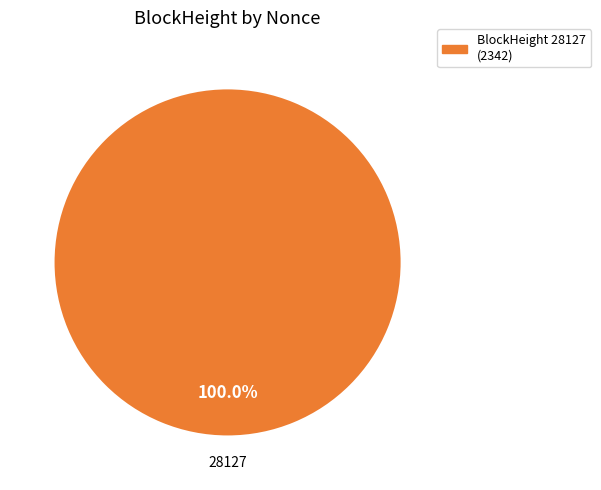

What is the majority slice?

BlockHeight 28127 (2342)